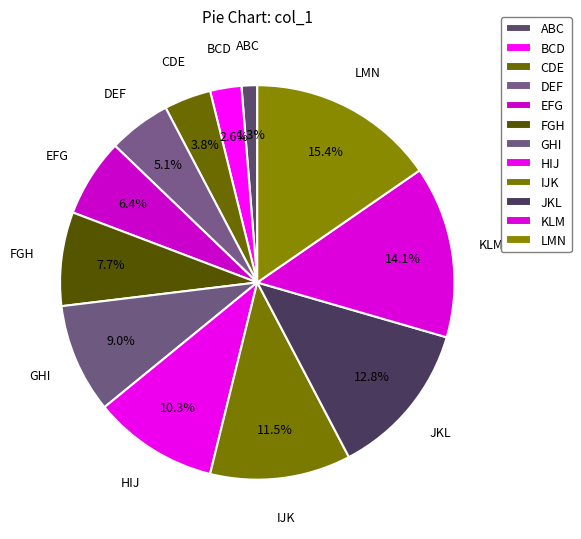

To the nearest percent, what is the combined percentage of BCD and GHI?

12%